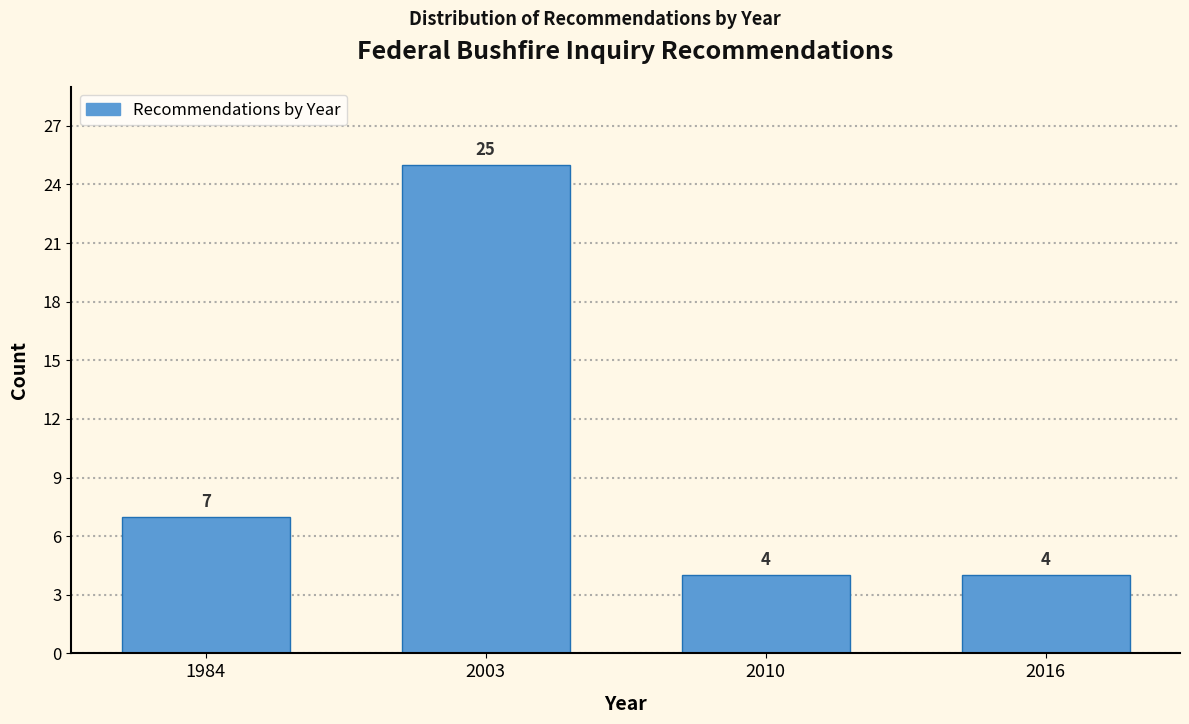

Reading right to left, extract all data points from this chart.

4	4	25	7